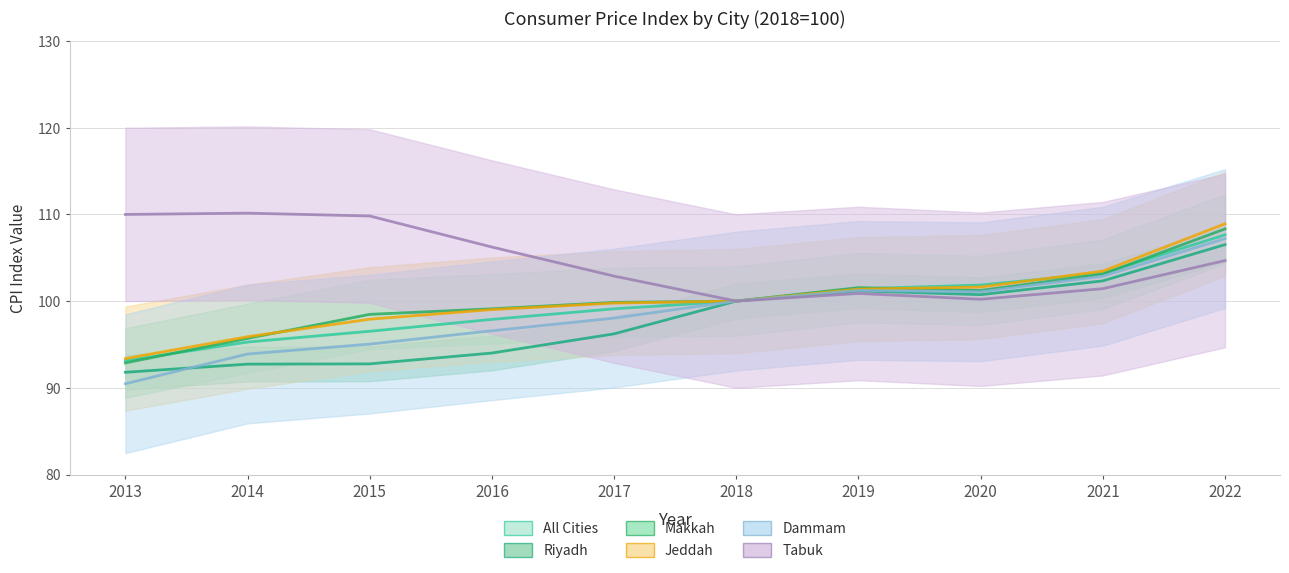

At which category is the sum across all series the highest?

2022